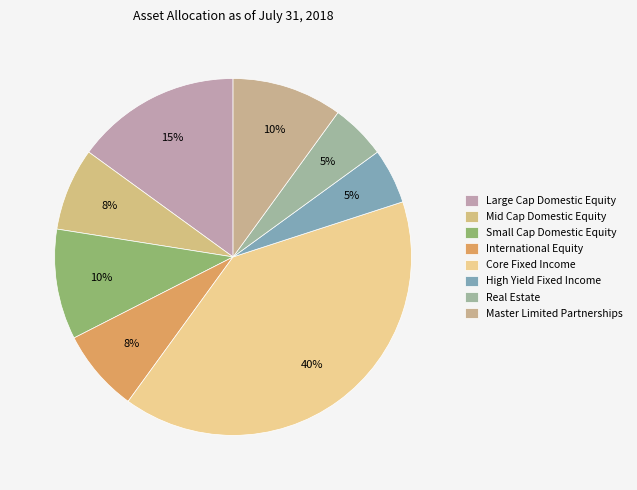

Does Master Limited Partnerships account for over 50% of the chart?

No